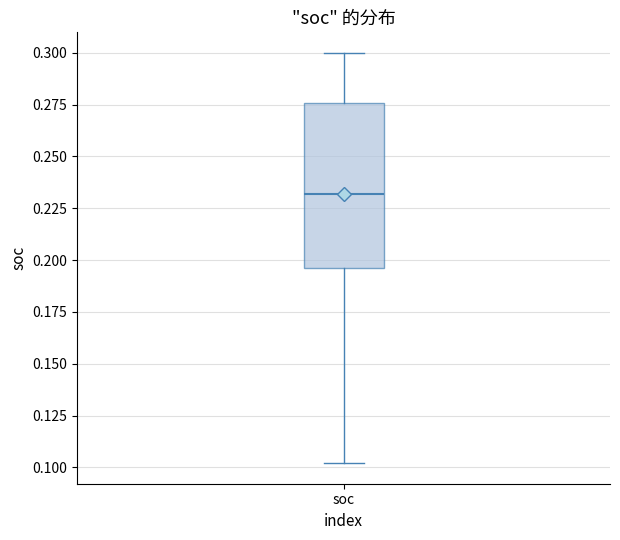

Read this box plot against the y-axis: the position of the median line, the range covered by the box, and the ends of both whiskers. The values are not printed on the chart, so give them approximately, as read against the axis.

median 0.230, box 0.195 to 0.275, whiskers 0.100 to 0.300